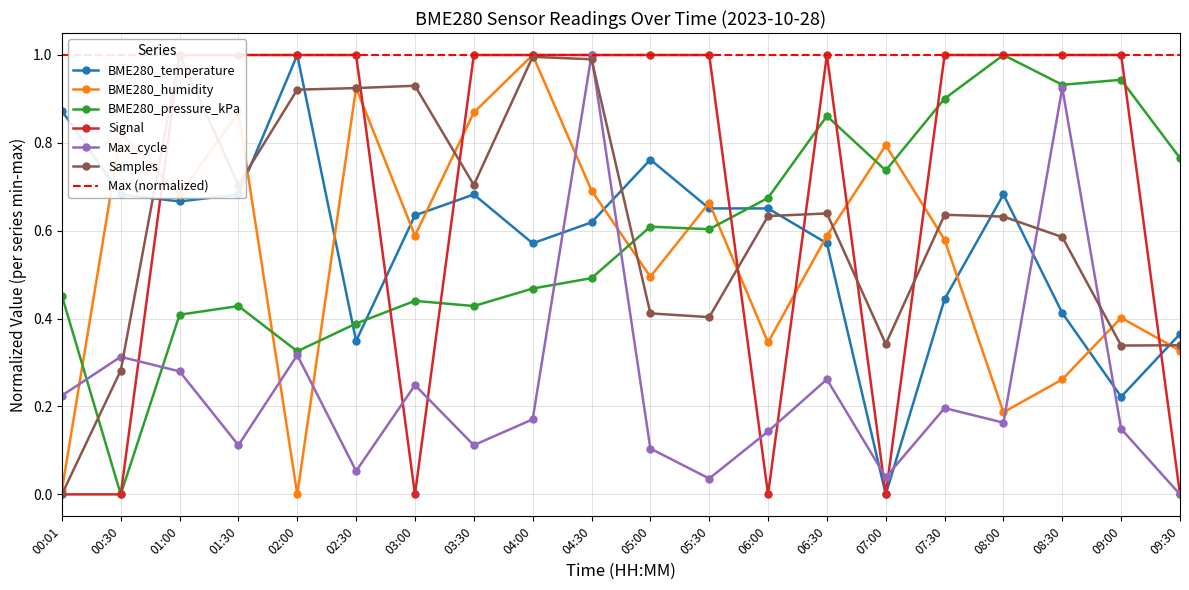

At which label is Max_cycle closest to 0?

09:30